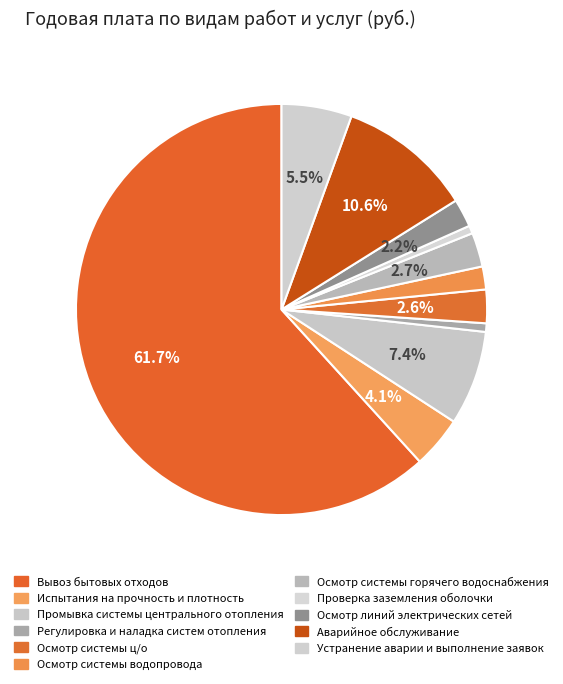

To the nearest percent, what is the average slice percentage?

9%